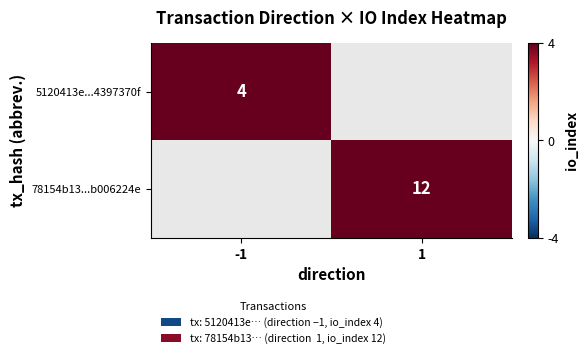

Is it true that 78154b13...b006224e equals 12 at 1?

True